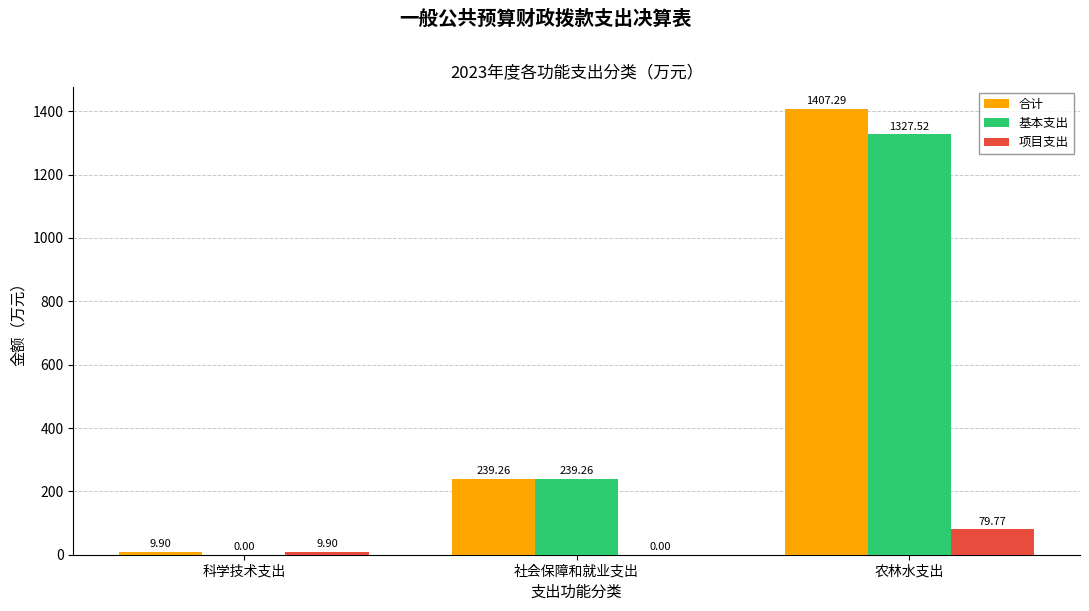

Where does the 合计 series first go above 239?

社会保障和就业支出